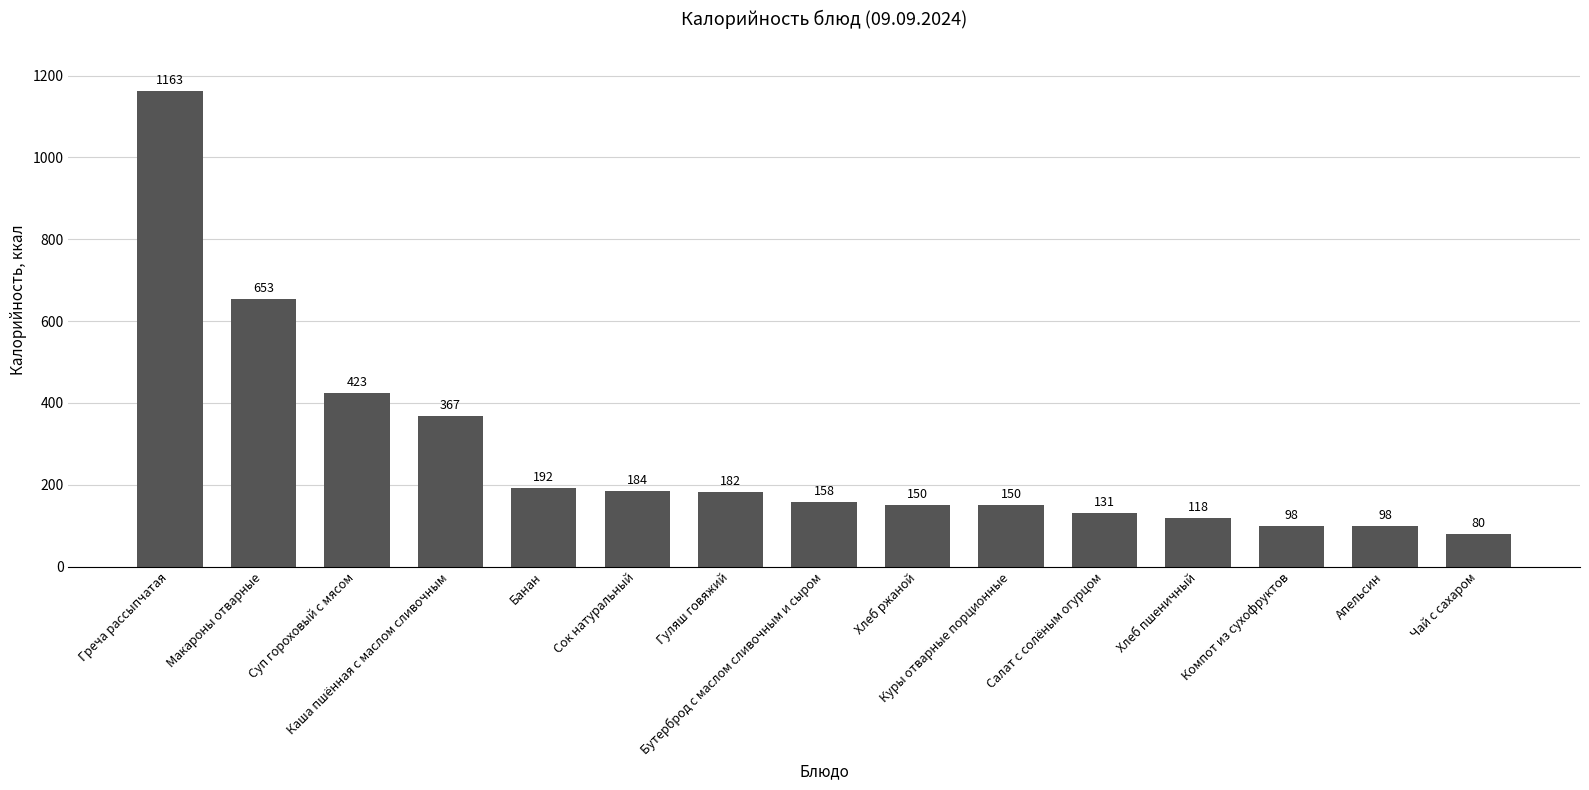

What is the greatest value displayed?

1163